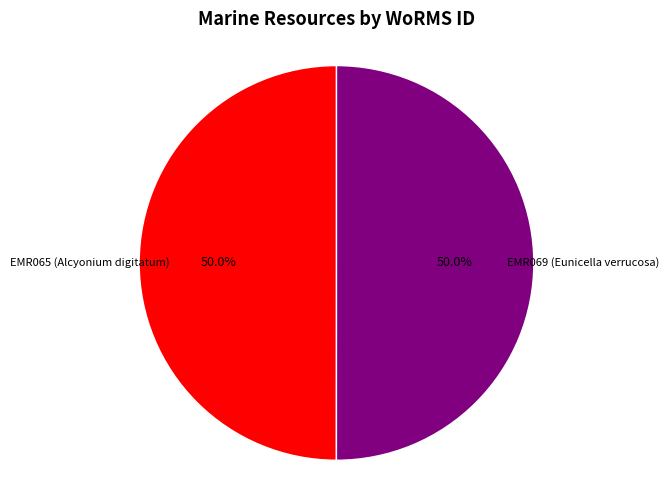

How many slices are in this pie chart?

2